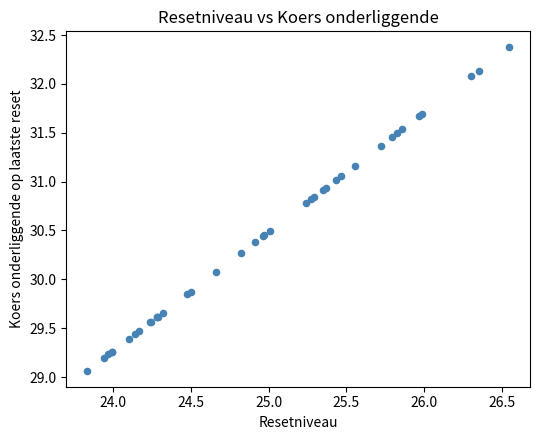

What Y value in the scatter plot is closest to 30?

30.1